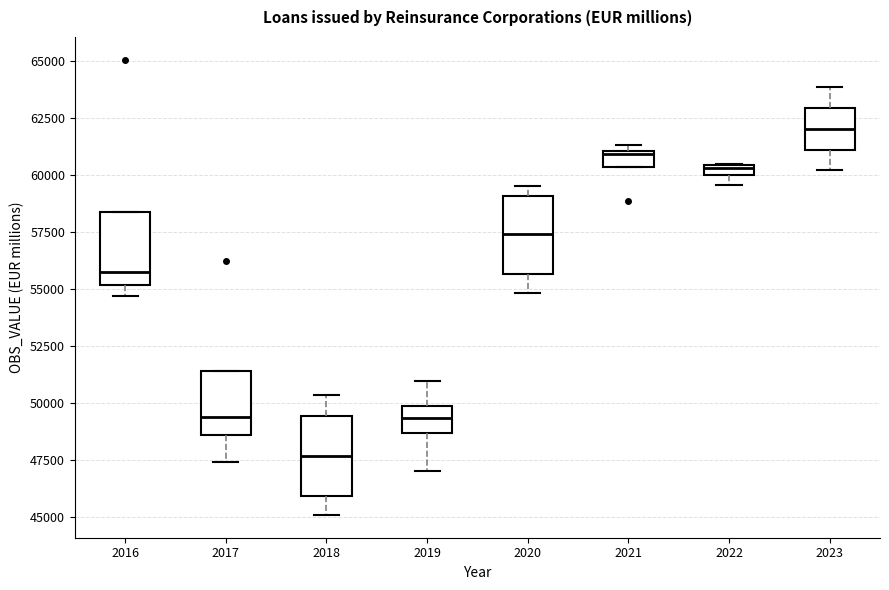

Where does the lower whisker of the box at x = 2018 end on the y-axis? The values are not printed on the chart, so give them approximately, as read against the axis.

45000